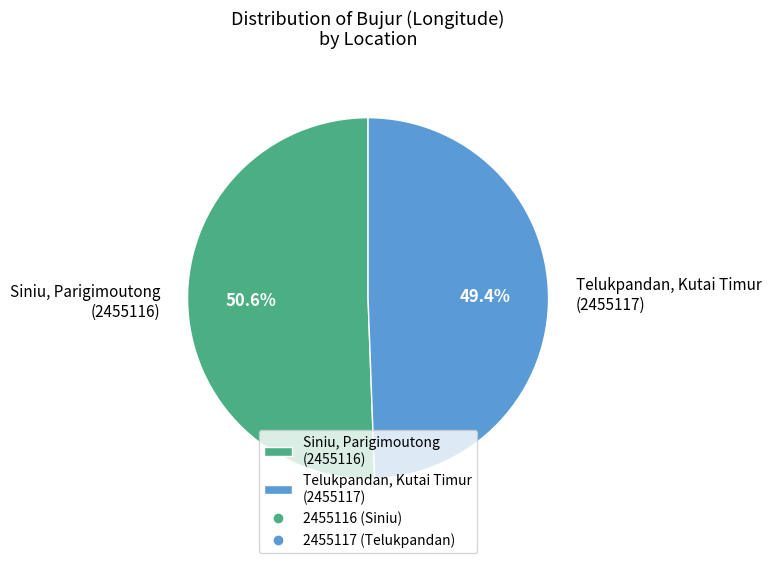

What is the smallest slice in the pie chart?

Telukpandan, Kutai Timur (2455117)